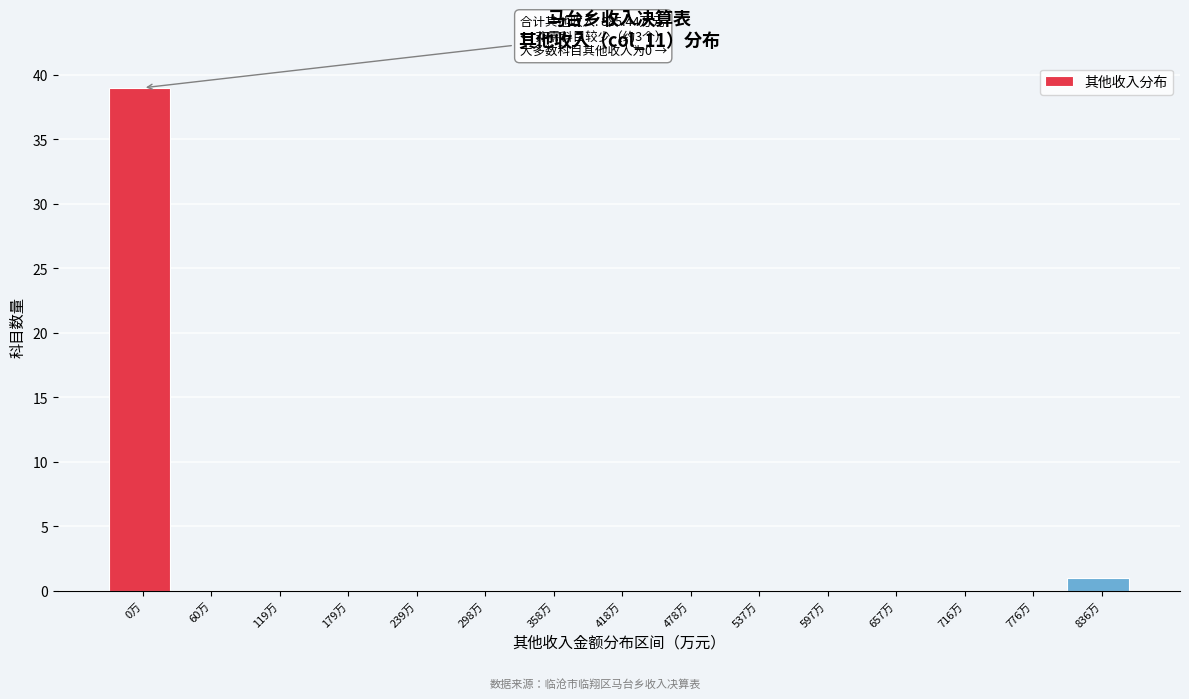

Reading left to right, what are all the values shown in this chart?

0万=39	60万=0	119万=0	179万=0	239万=0	298万=0	358万=0	418万=0	478万=0	537万=0	597万=0	657万=0	716万=0	776万=0	836万=1